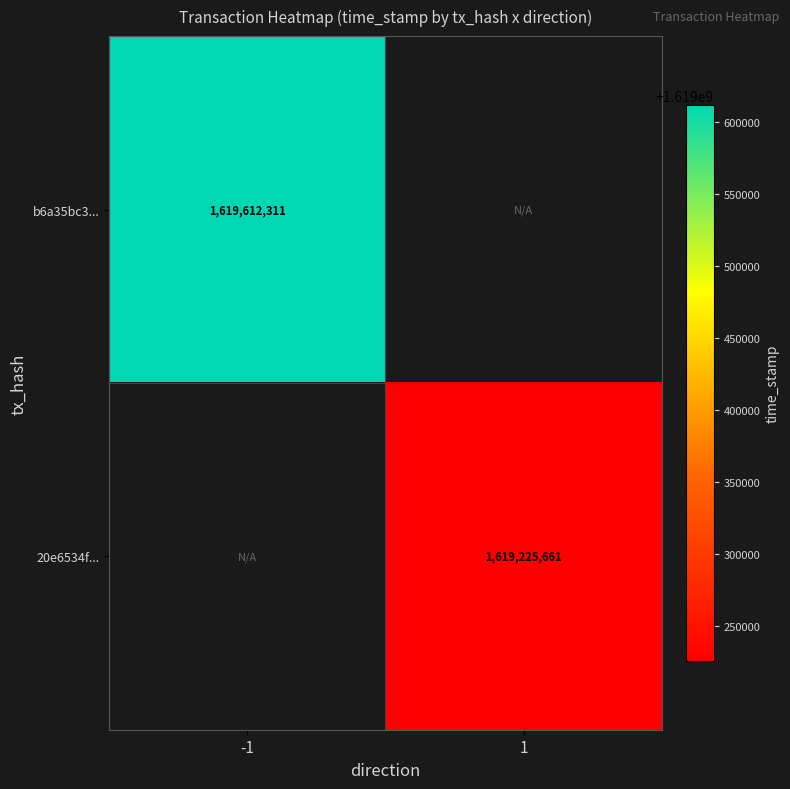

Is it true that b6a35bc3... equals 1619612311 at -1?

True